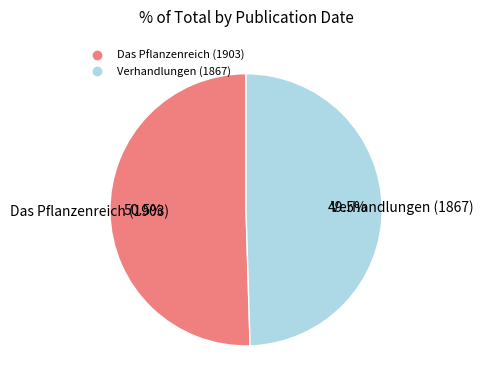

Which has a higher value, Verhandlungen (1867) or Das Pflanzenreich (1903)?

Das Pflanzenreich (1903)